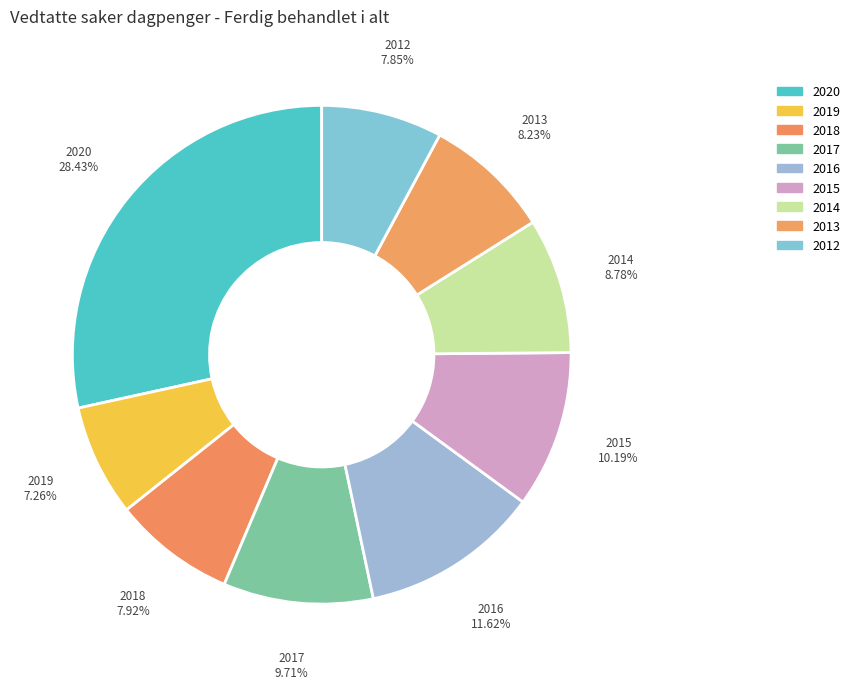

What percentage is the 2017 slice, to the nearest percent?

10%